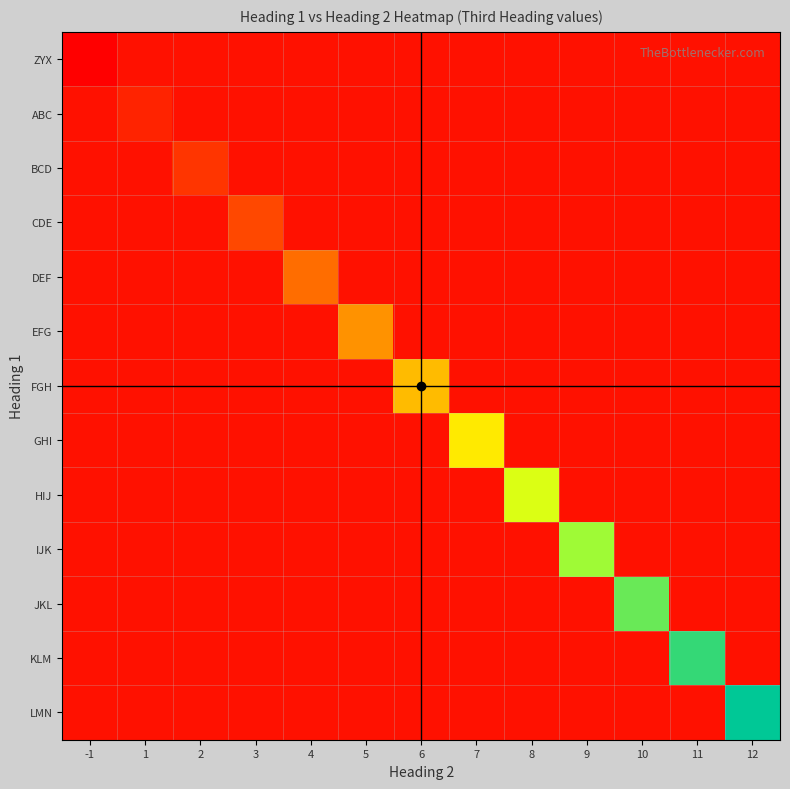

What is the spread (max minus min) of values at 10?

11.1